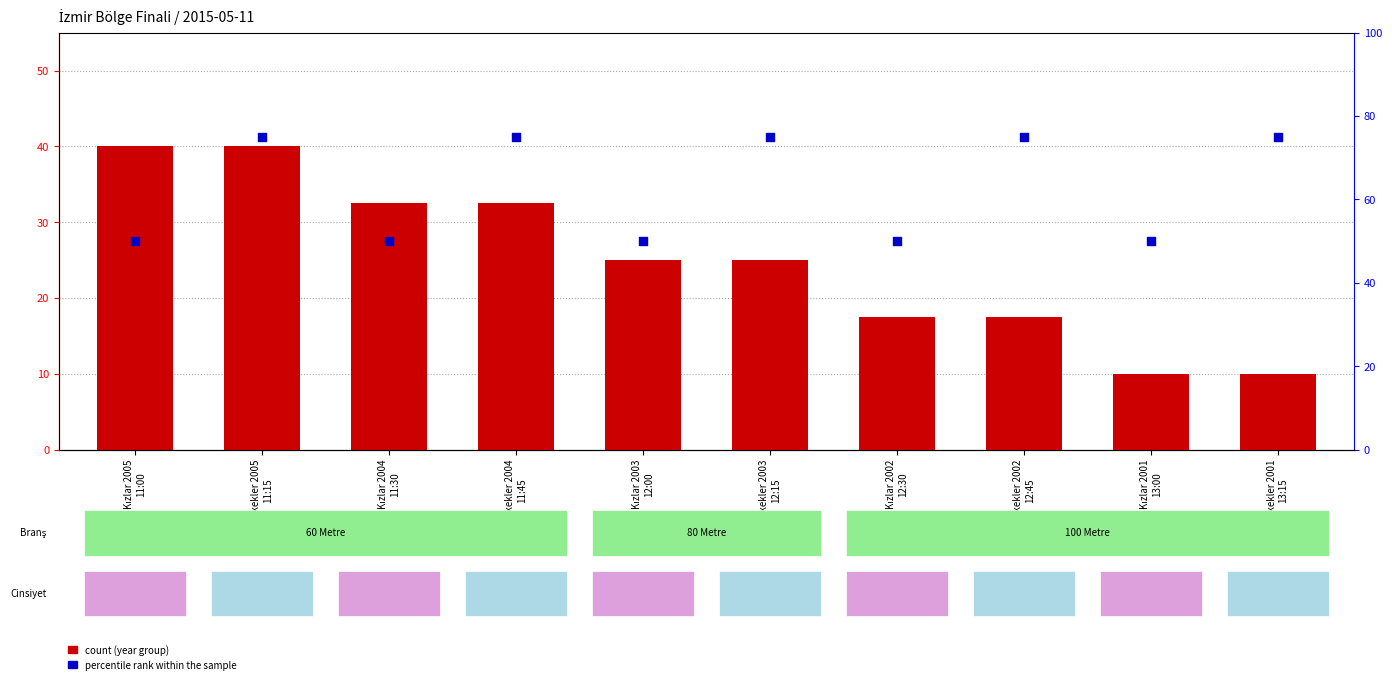

Which series has the widest spread of Y values?

count (year group)